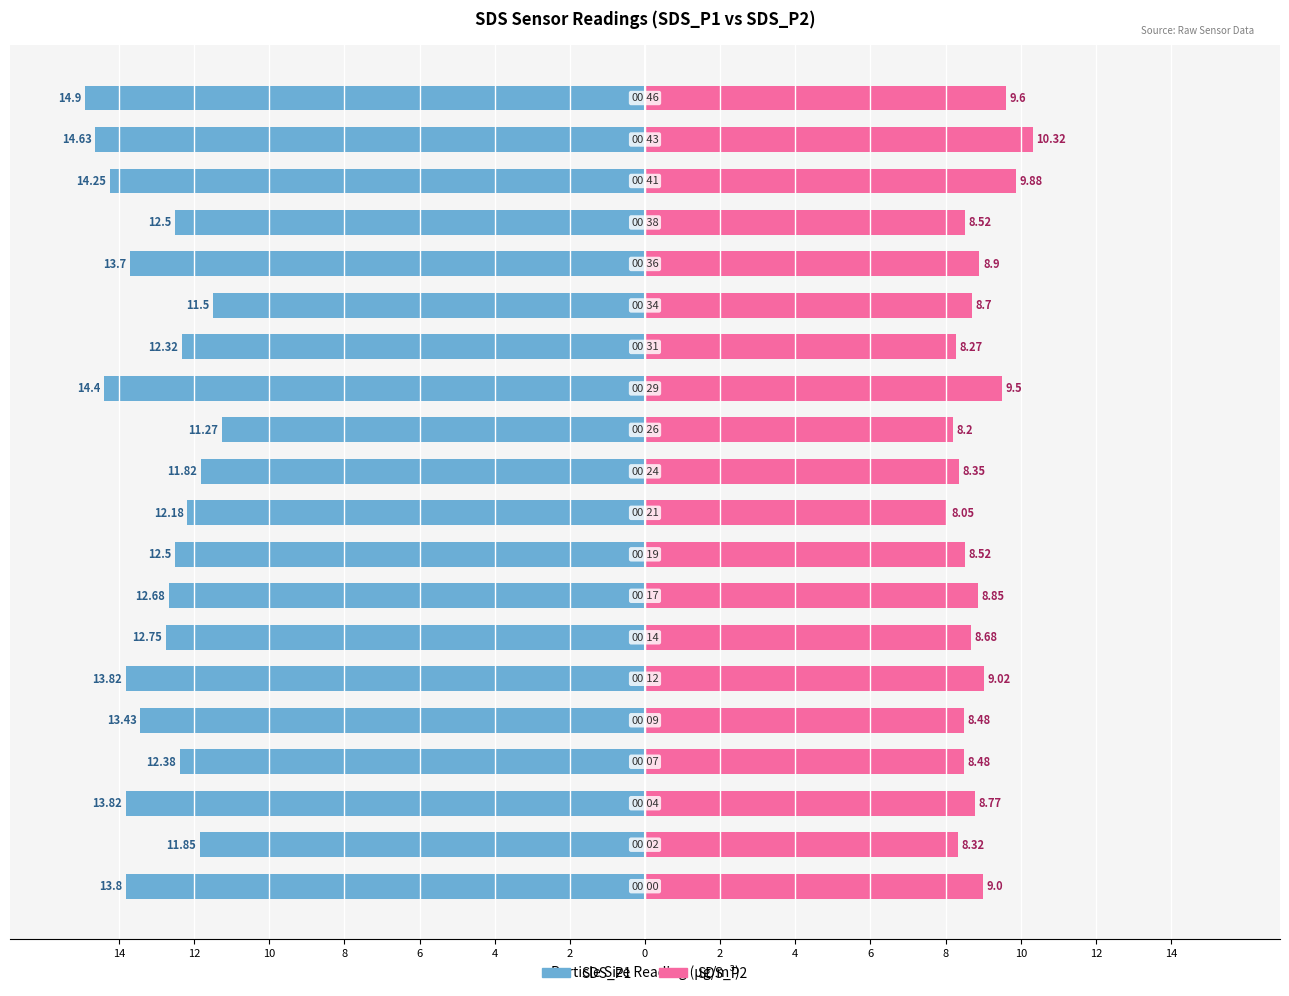

Between 14 and 2, which is larger?

14